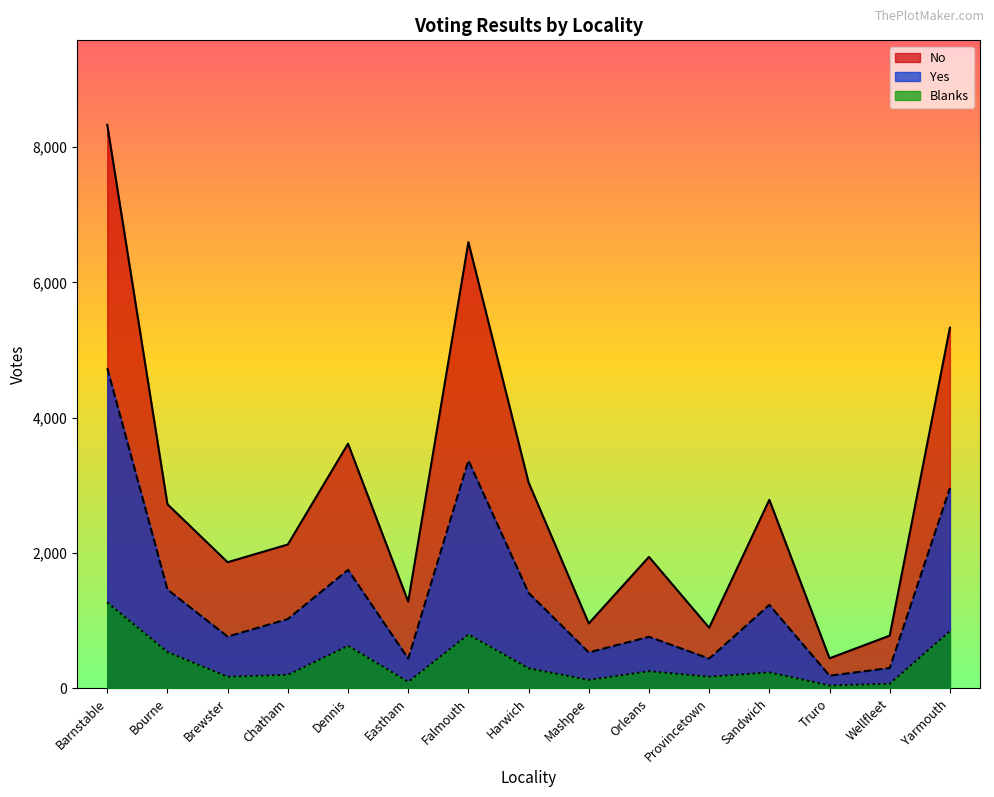

At Provincetown, list the series in order from largest to smallest.

No, Yes, Blanks